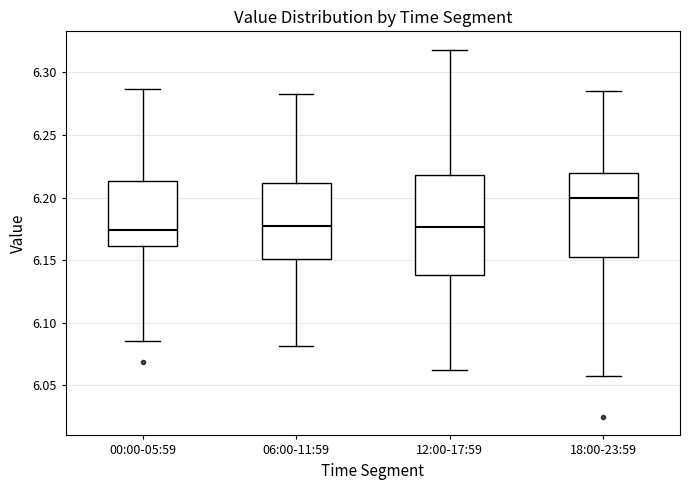

Where is the lower edge of the box for 00:00-05:59 on the y-axis? The values are not printed on the chart, so give them approximately, as read against the axis.

6.160